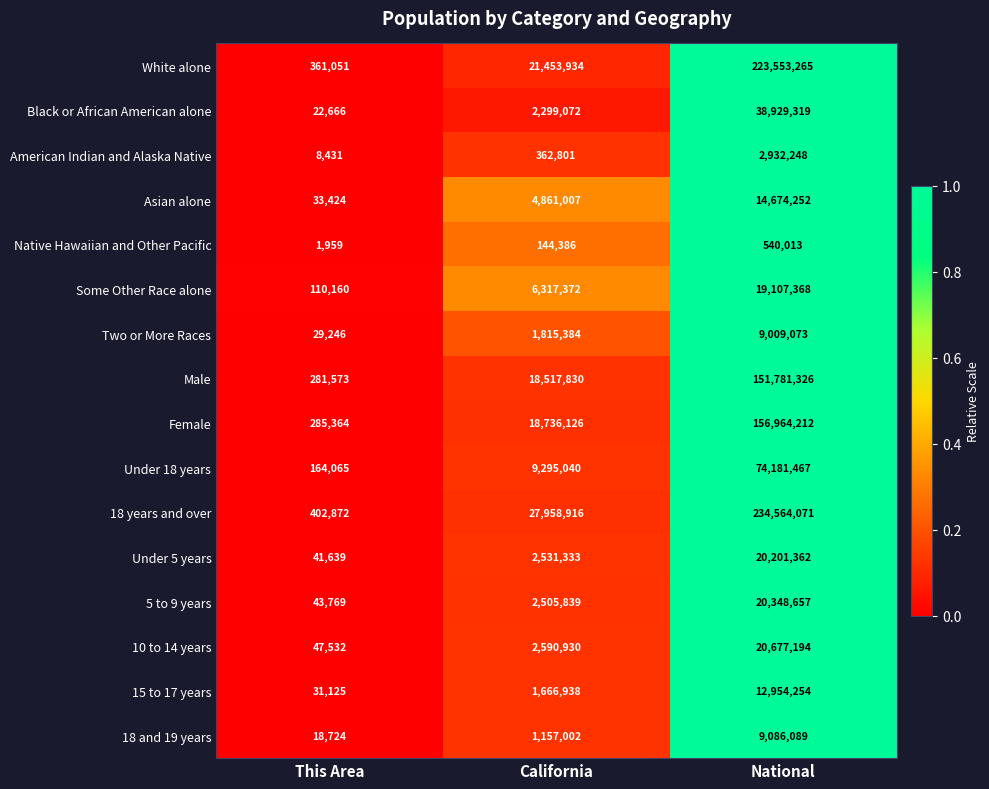

Which series has the largest total across all categories?

18 years and over